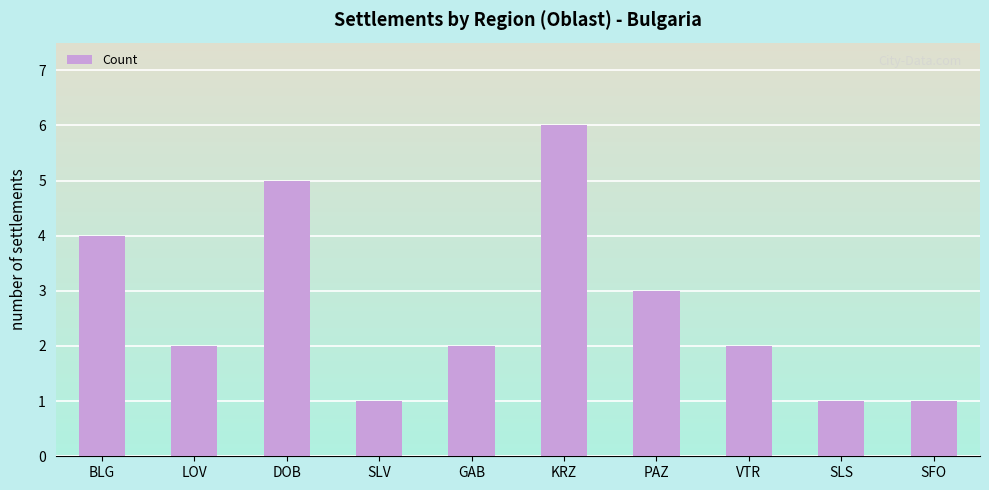

How many bars are there in total?

10